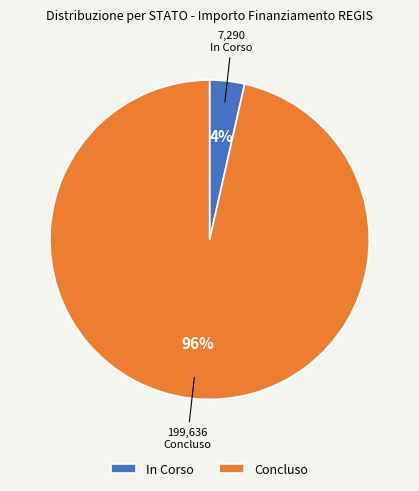

Rank the categories by value from highest to lowest.

Concluso, In Corso